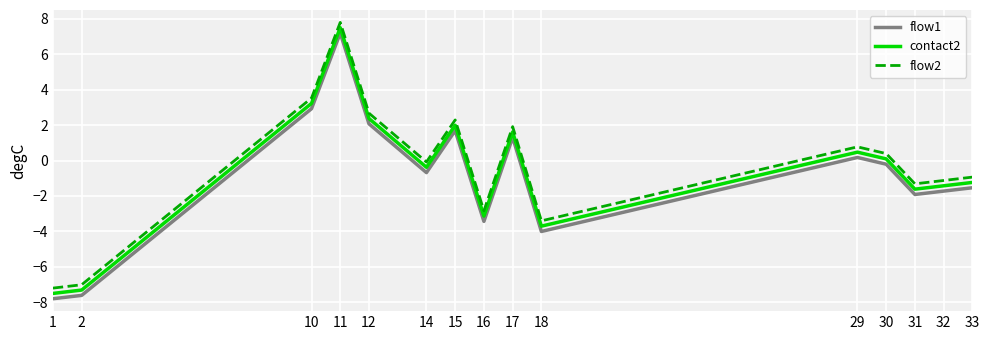

How many series are shown in this chart?

3